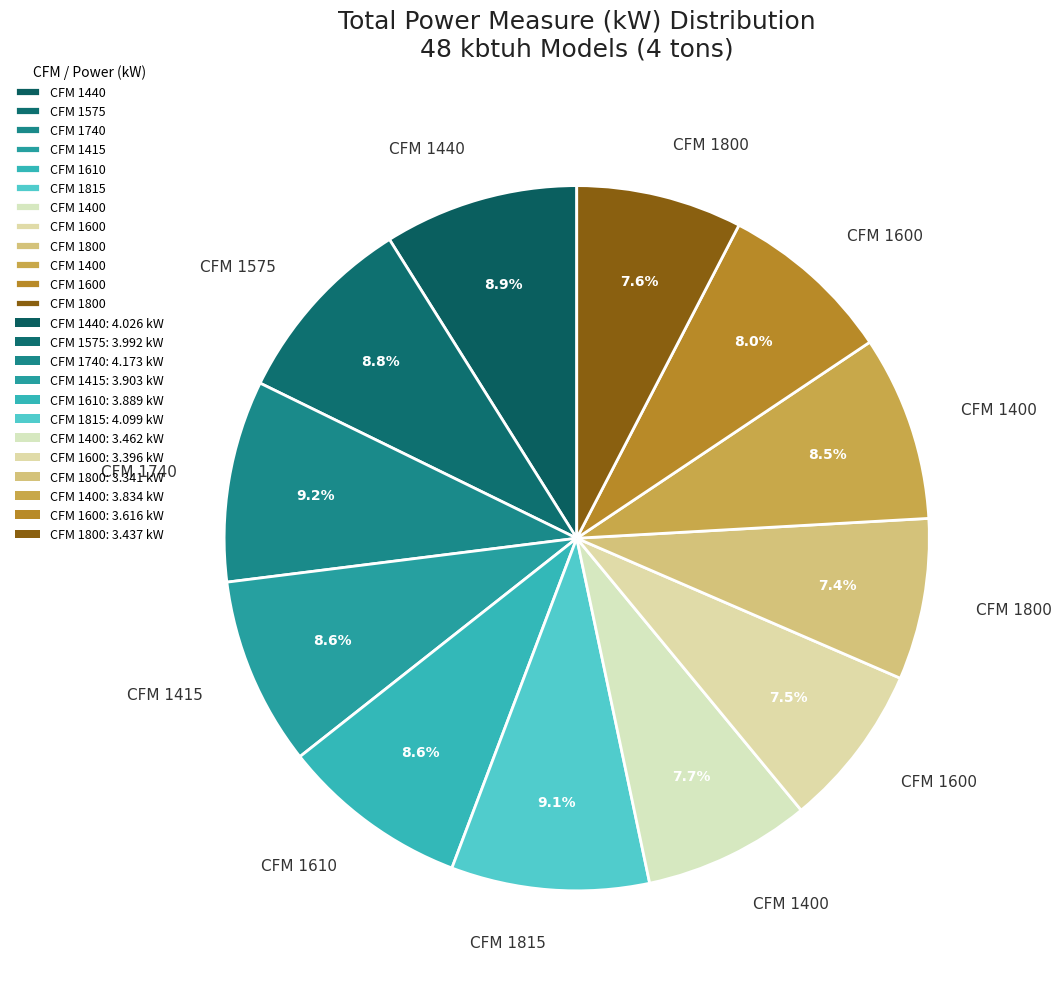

To the nearest percent, what is the average slice percentage?

8%